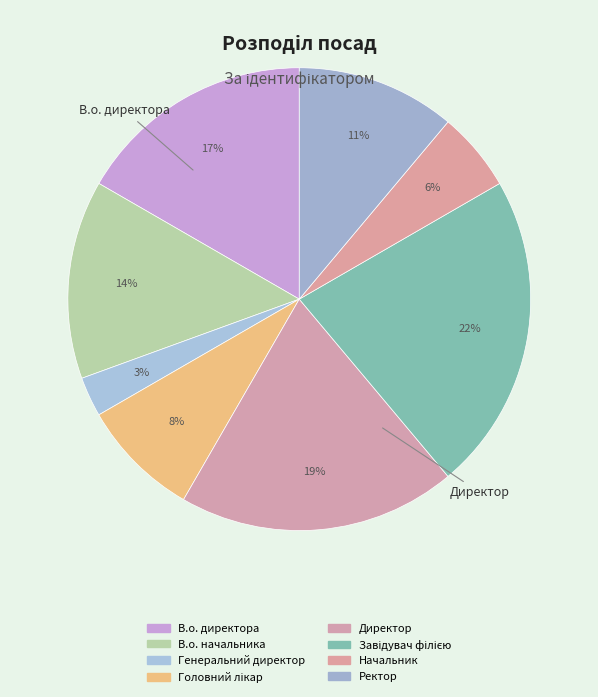

The В.о. начальника slice represents 14% of the pie. True or false?

True